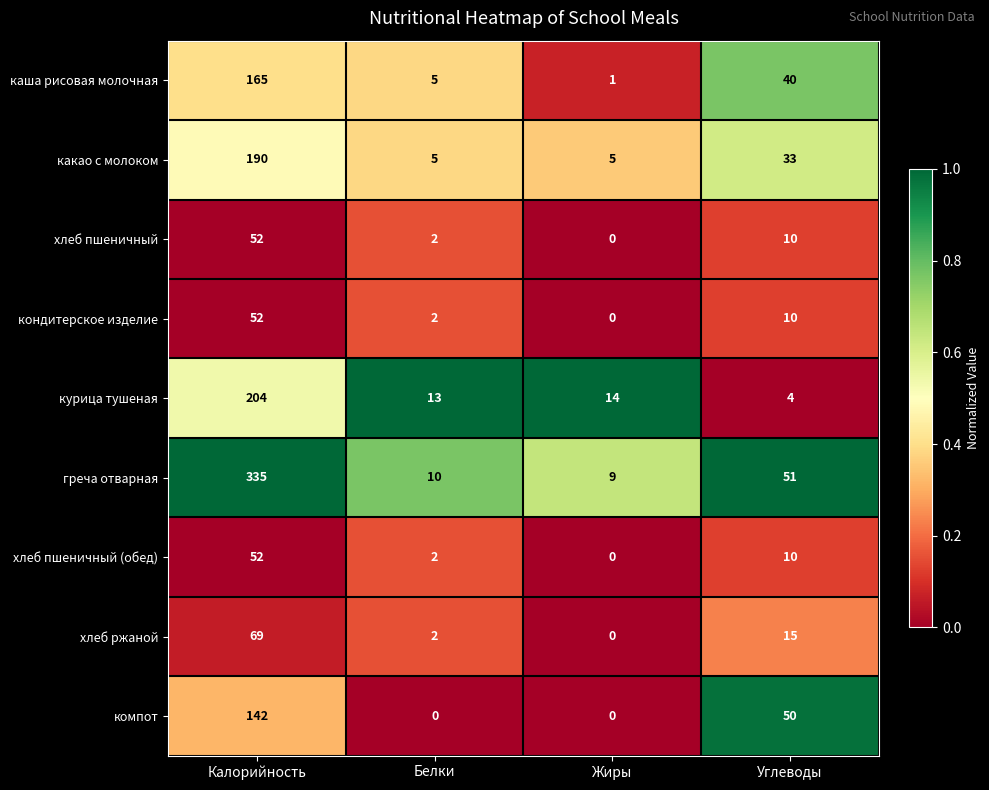

Between Жиры and Углеводы, which series saw the biggest shift?

компот